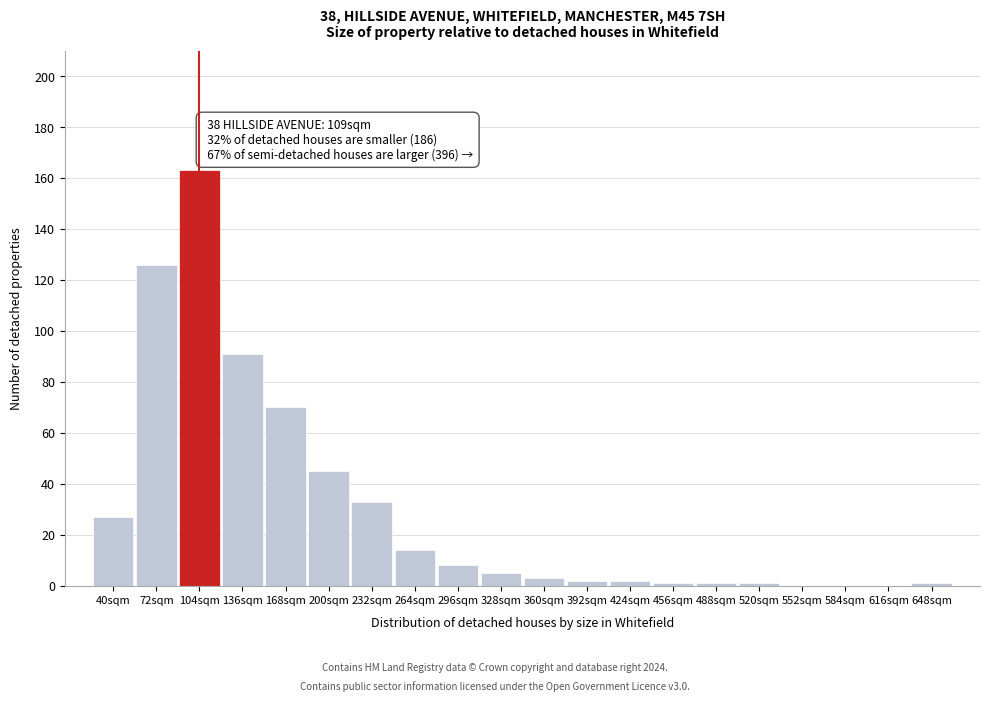

Reading left to right, transcribe all the data shown in this chart.

40sqm=27	72sqm=126	104sqm=163	136sqm=91	168sqm=70	200sqm=45	232sqm=33	264sqm=14	296sqm=8	328sqm=5	360sqm=3	392sqm=2	424sqm=2	456sqm=1	488sqm=1	520sqm=1	552sqm=0	584sqm=0	616sqm=0	648sqm=1